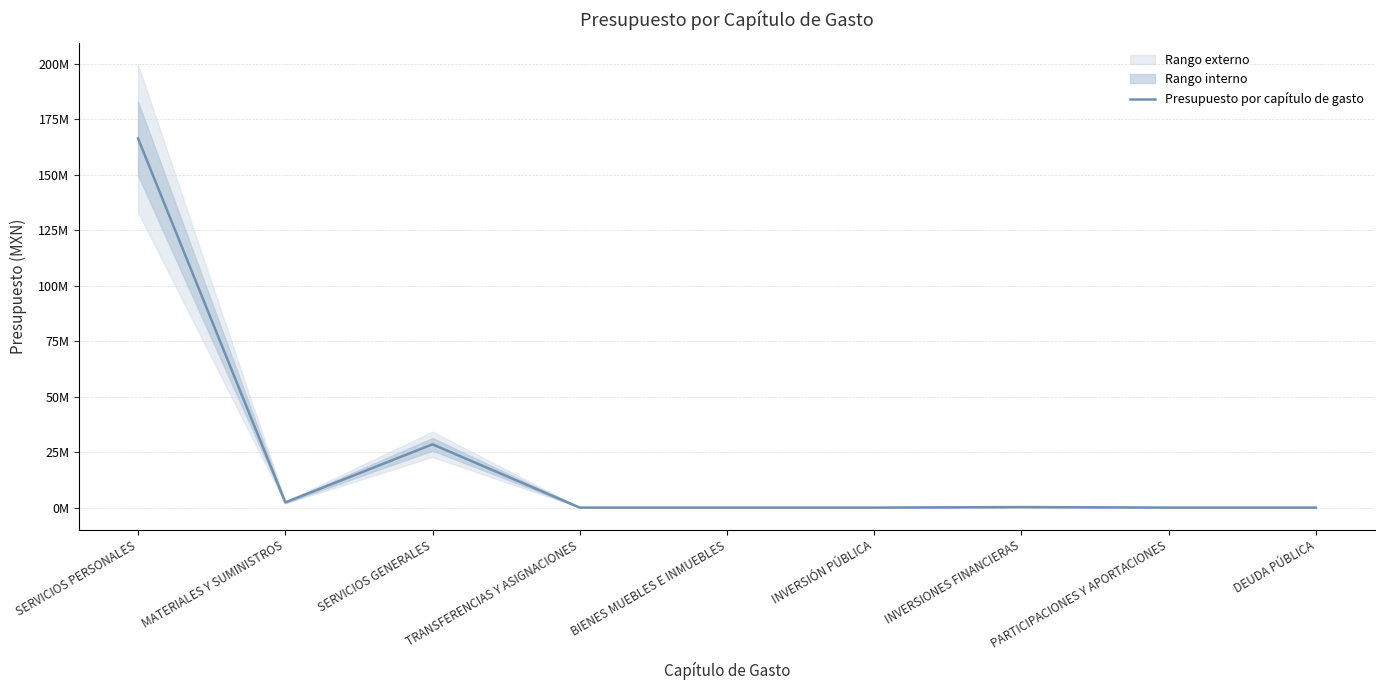

Which label corresponds to the largest value in the chart?

SERVICIOS PERSONALES